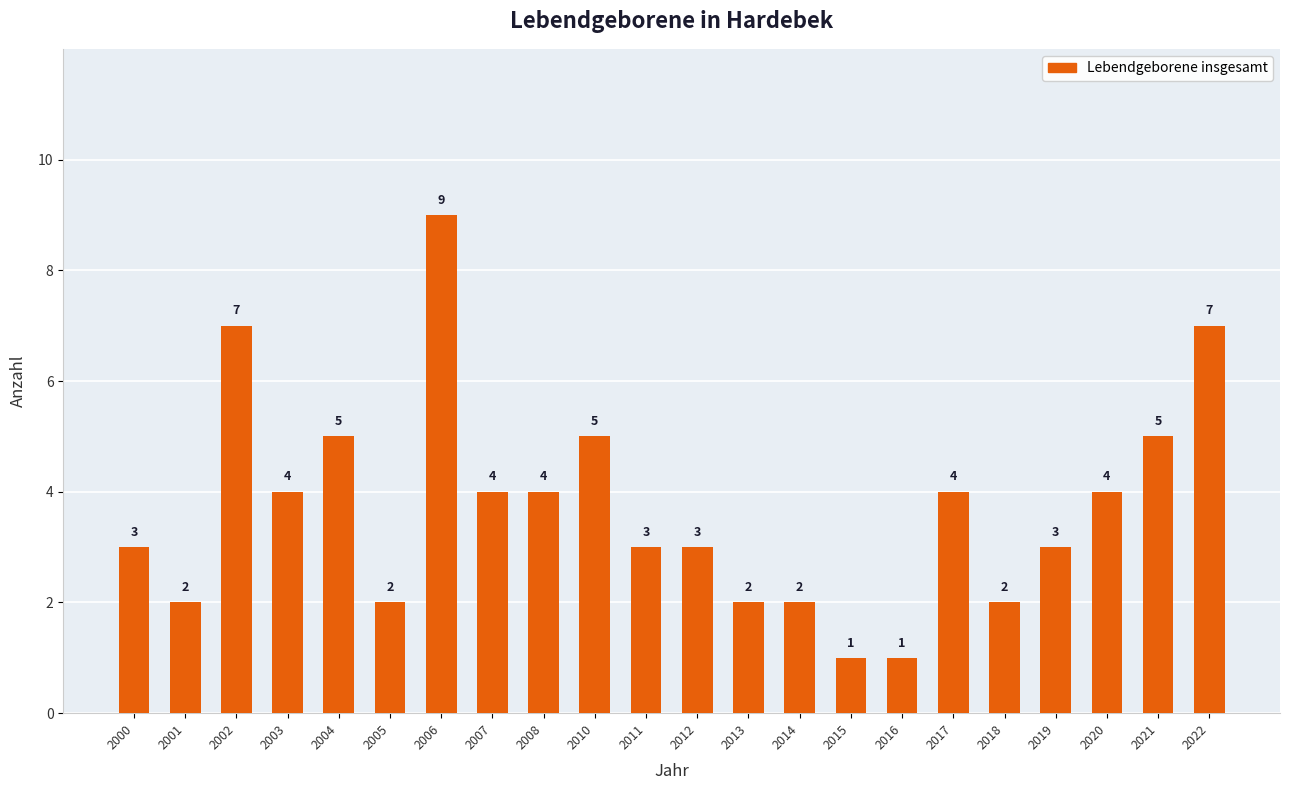

What is the maximum value shown in the chart?

9